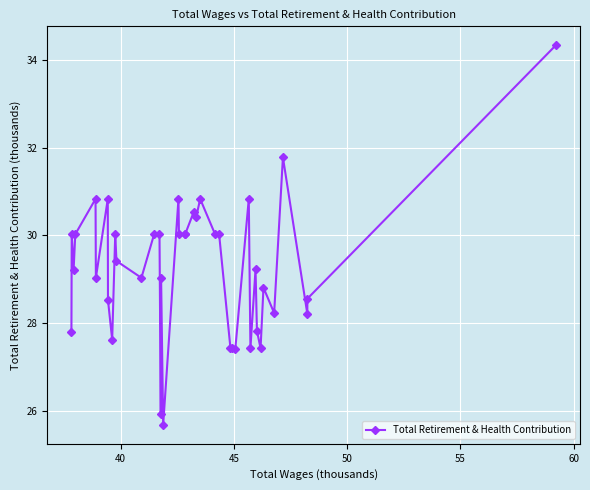

What is the difference between the maximum and minimum values?

8.6